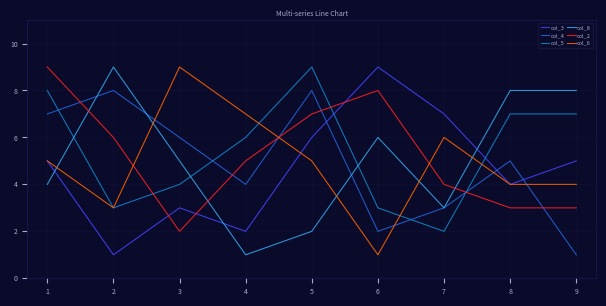

Where is the first local maximum for col_5?

5